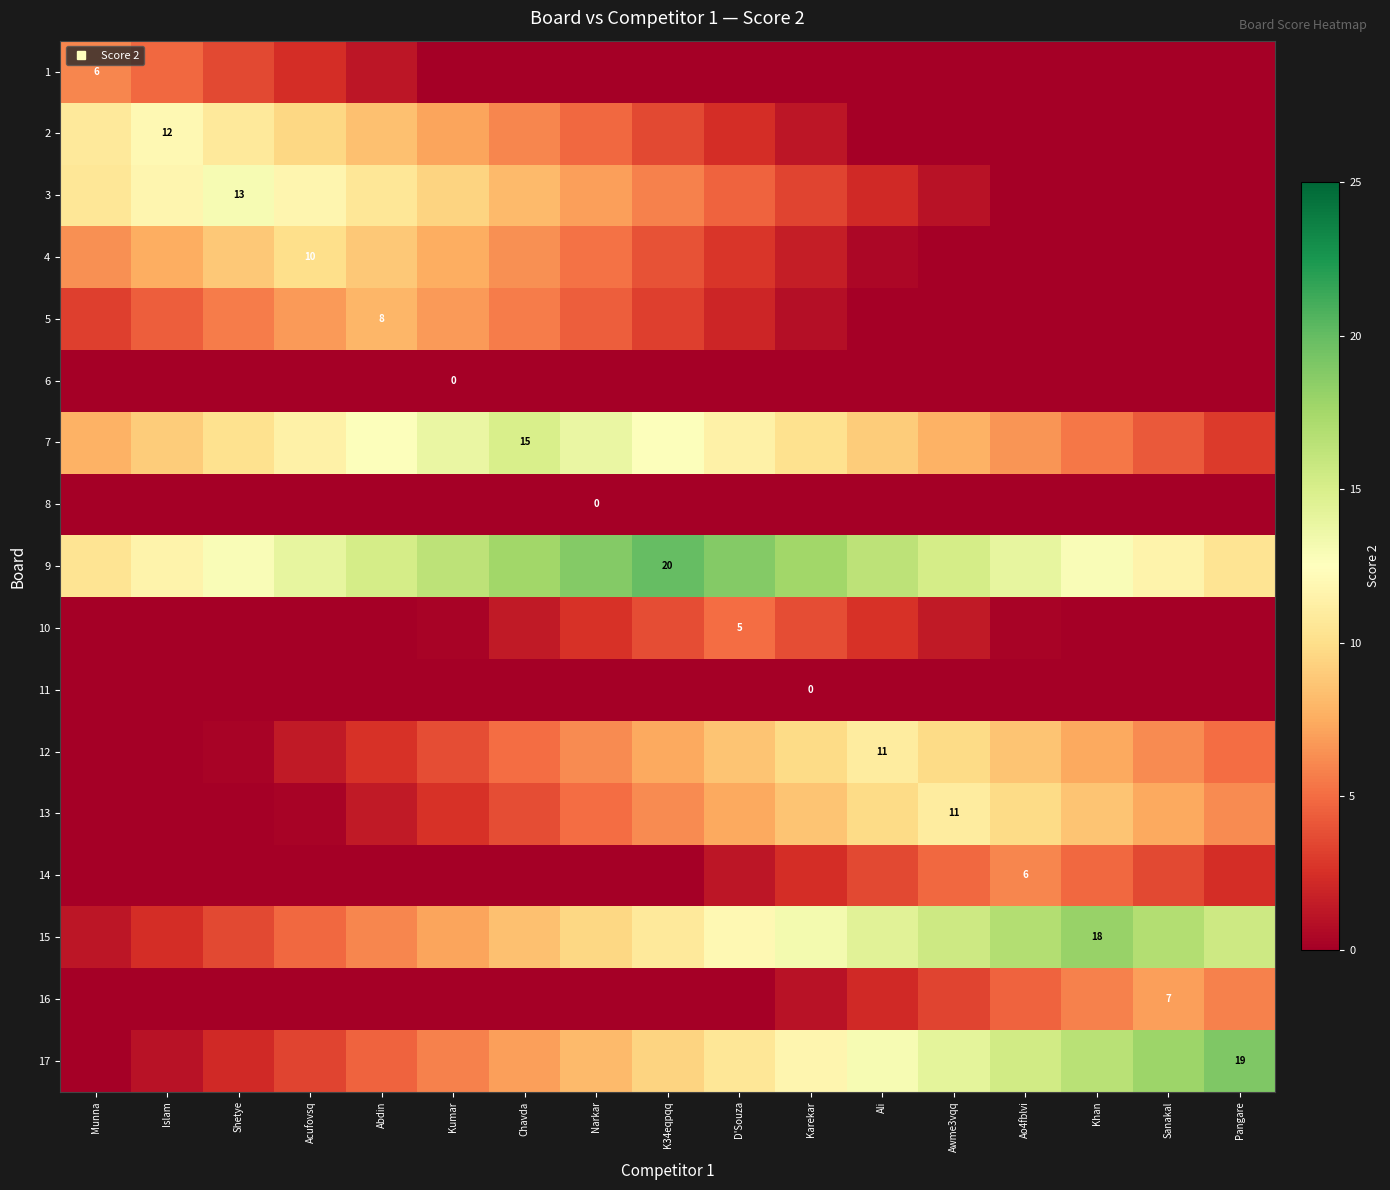

What is the sum of the 4 values at Ao4fblvi and Narkar?

5.2